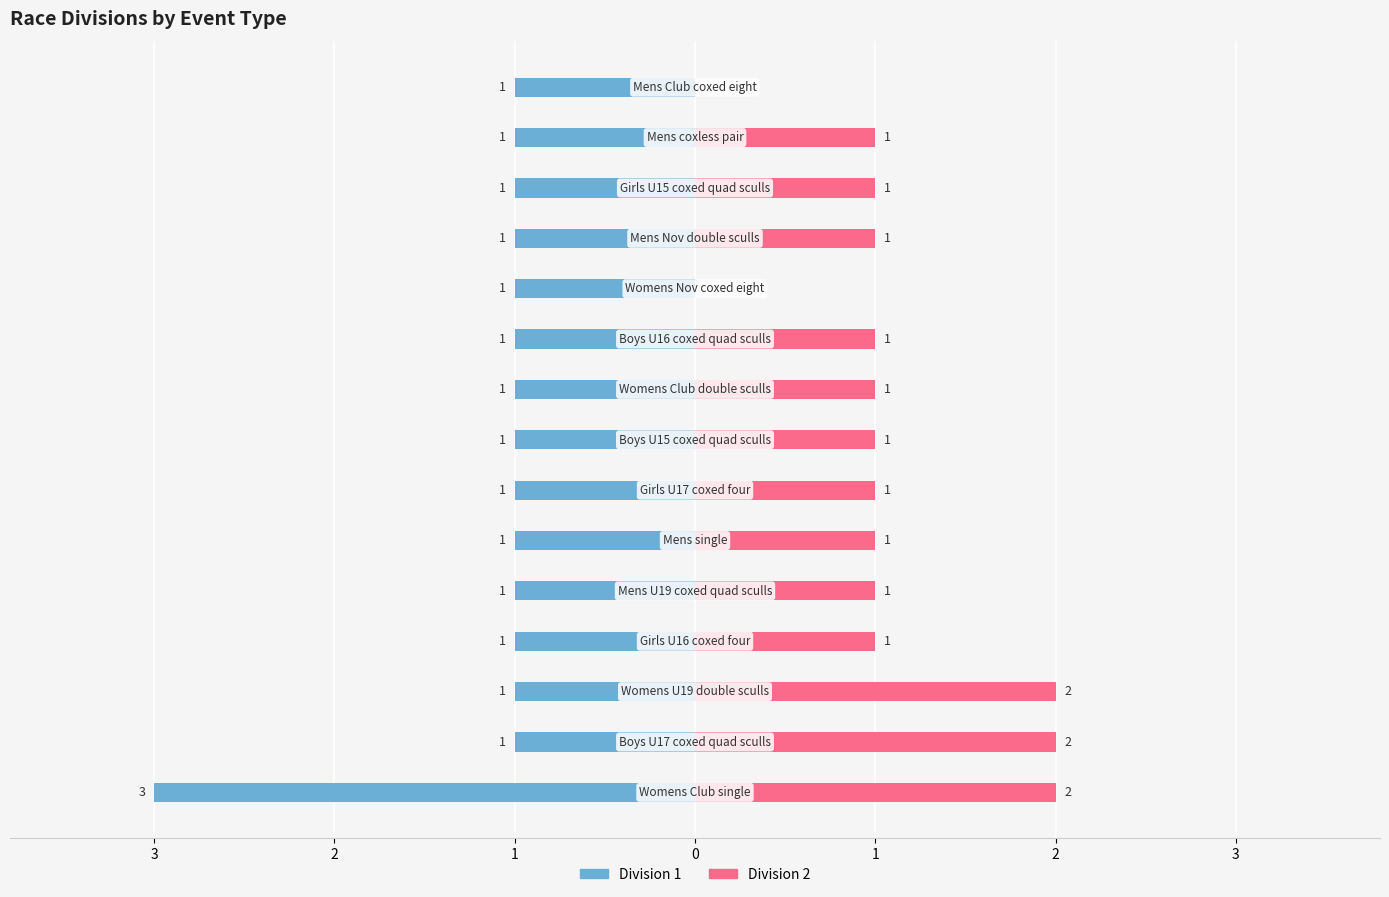

What is the sum of all Division 1 values?

-17